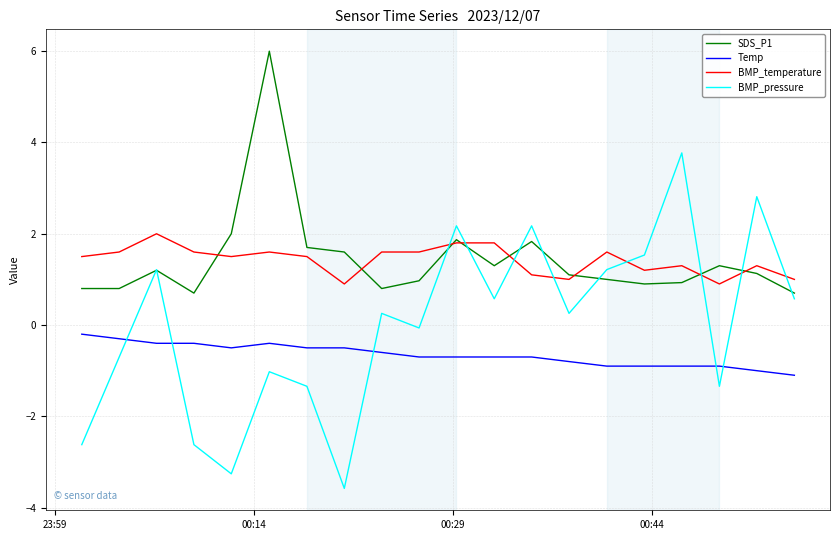

Which series has the largest range (max minus min)?

BMP_pressure